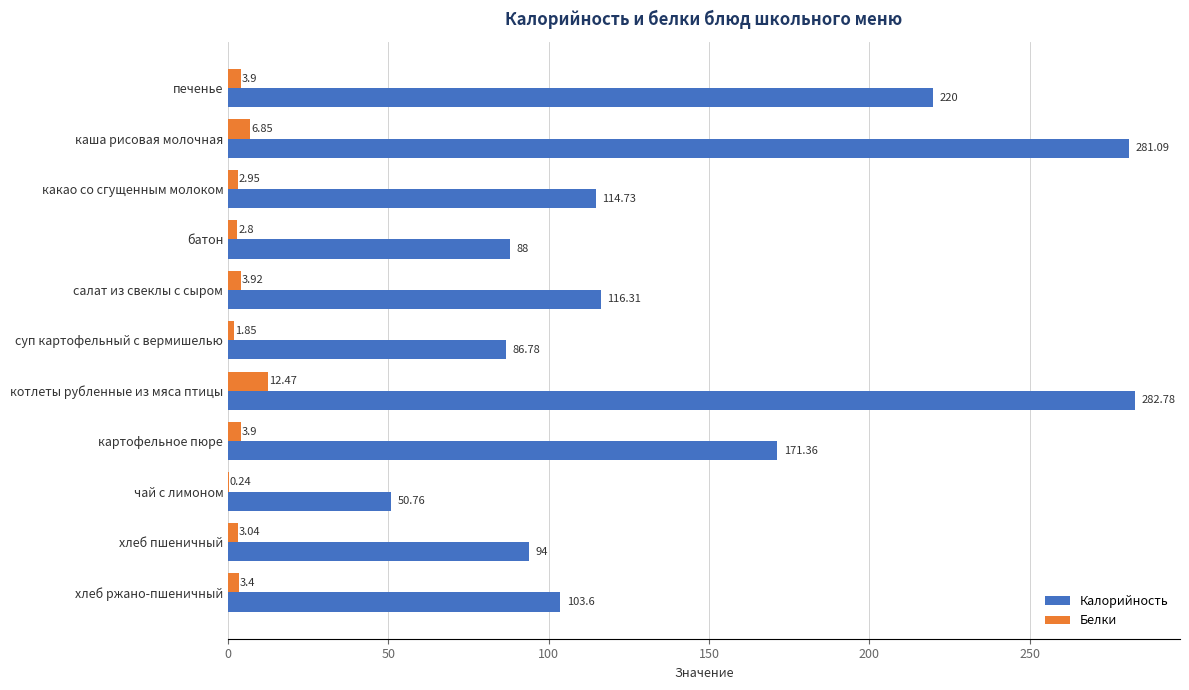

Between котлеты рубленные из мяса птицы and чай с лимоном, which series saw the biggest shift?

Калорийность